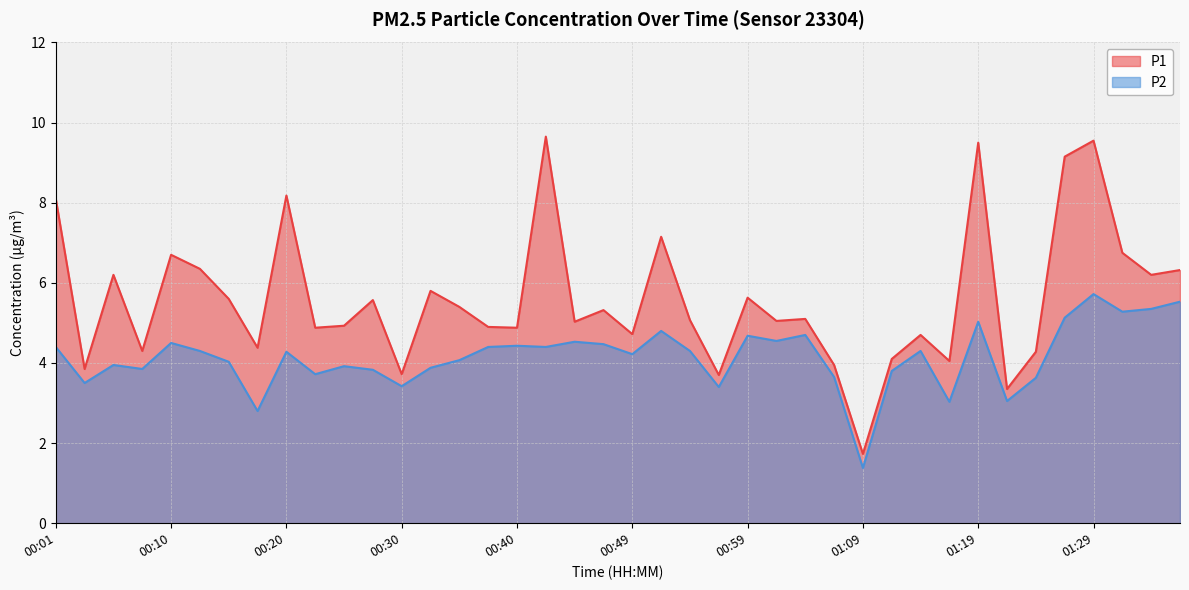

True or false: P1 and P2 cross at least once.

False